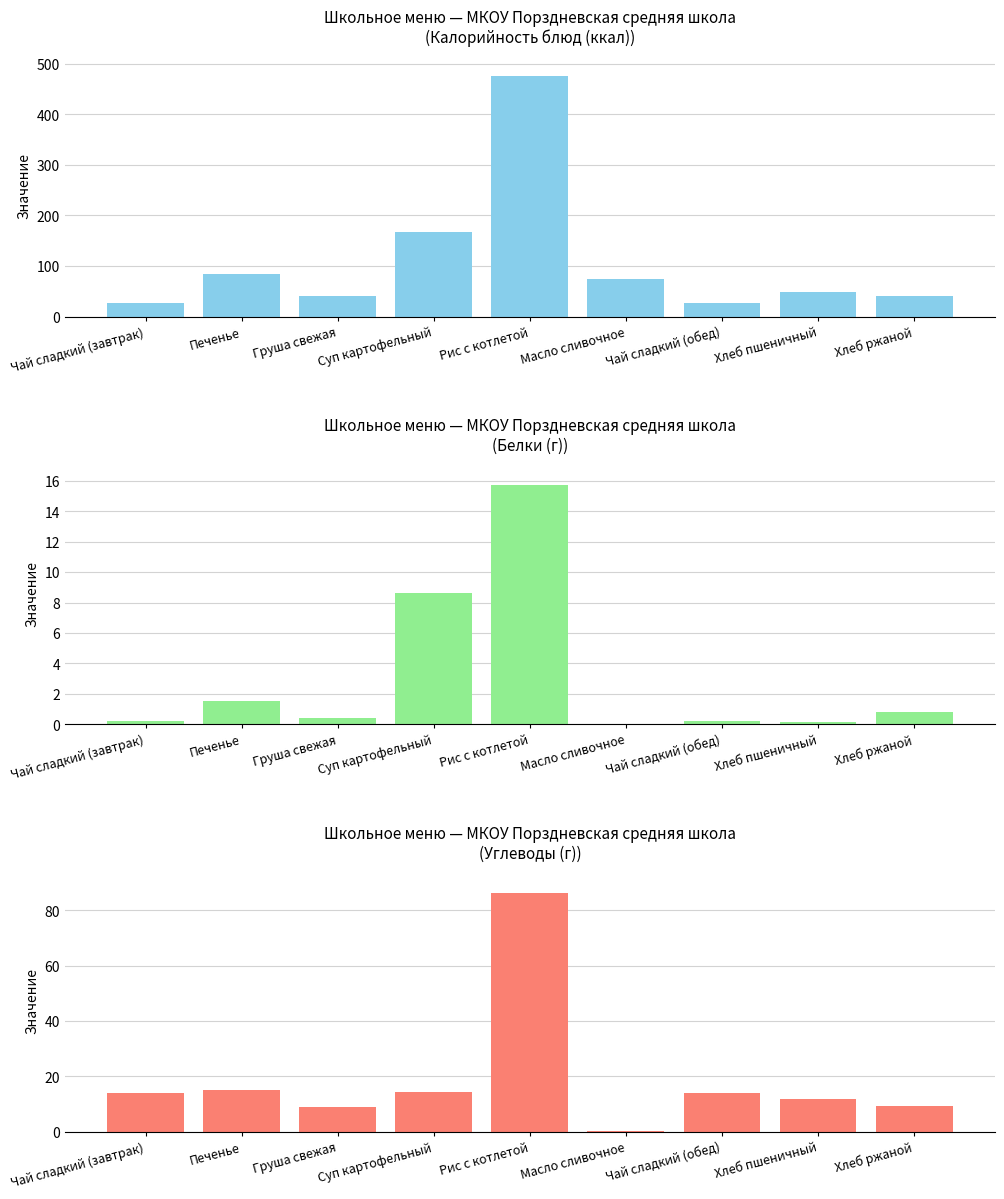

At which label does Белки reach its minimum?

Масло сливочное